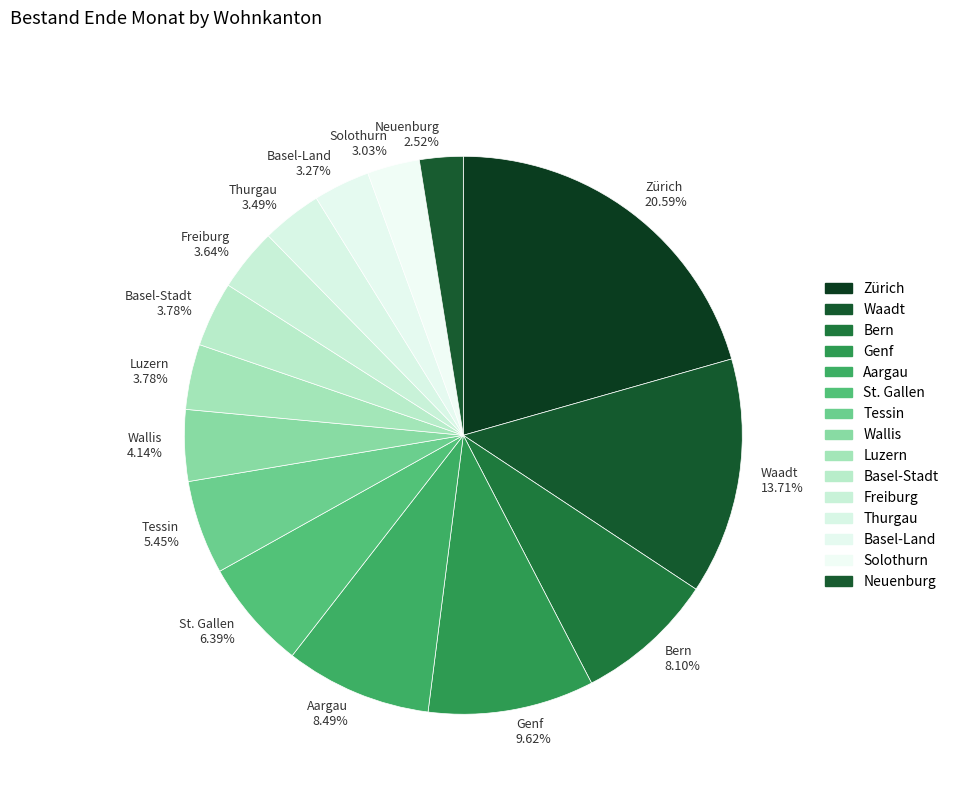

Does any single category account for the majority?

No